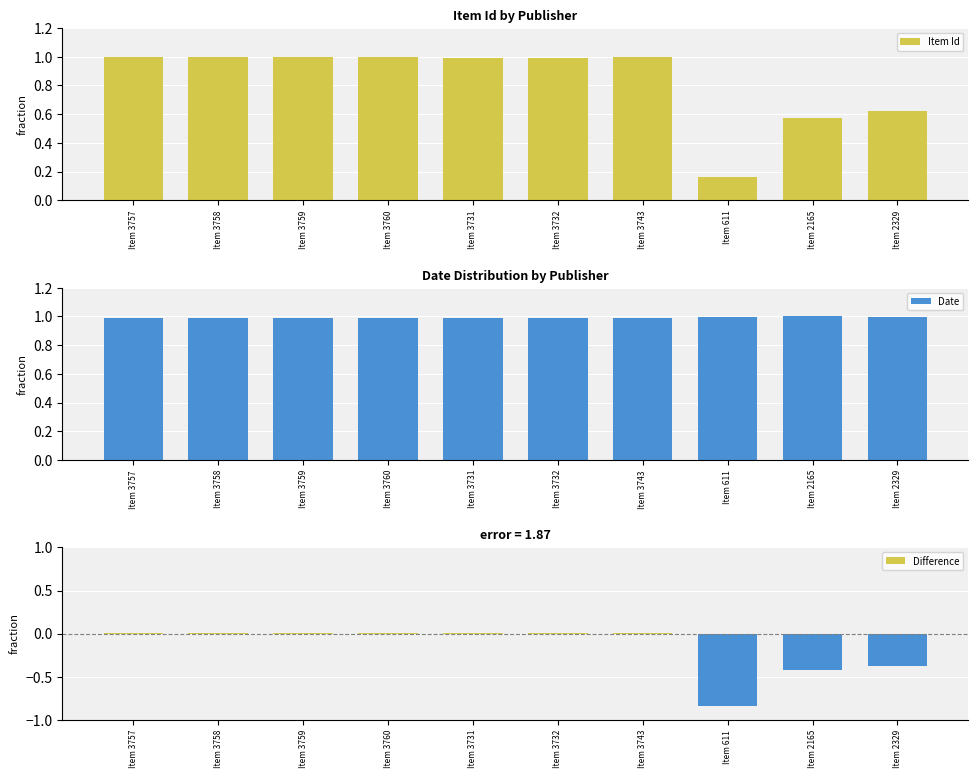

What are all the series names shown in the legend?

Item Id, Date, Difference